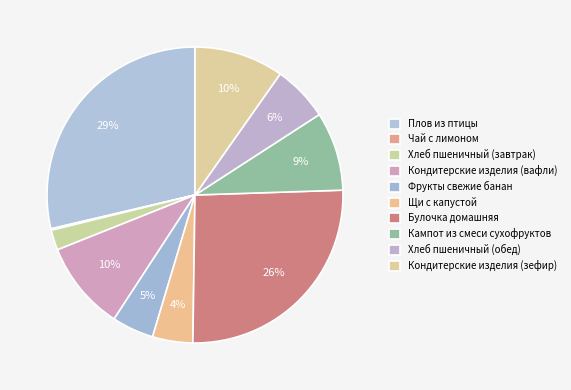

What portion of the pie excludes Плов из птицы?

71.3%